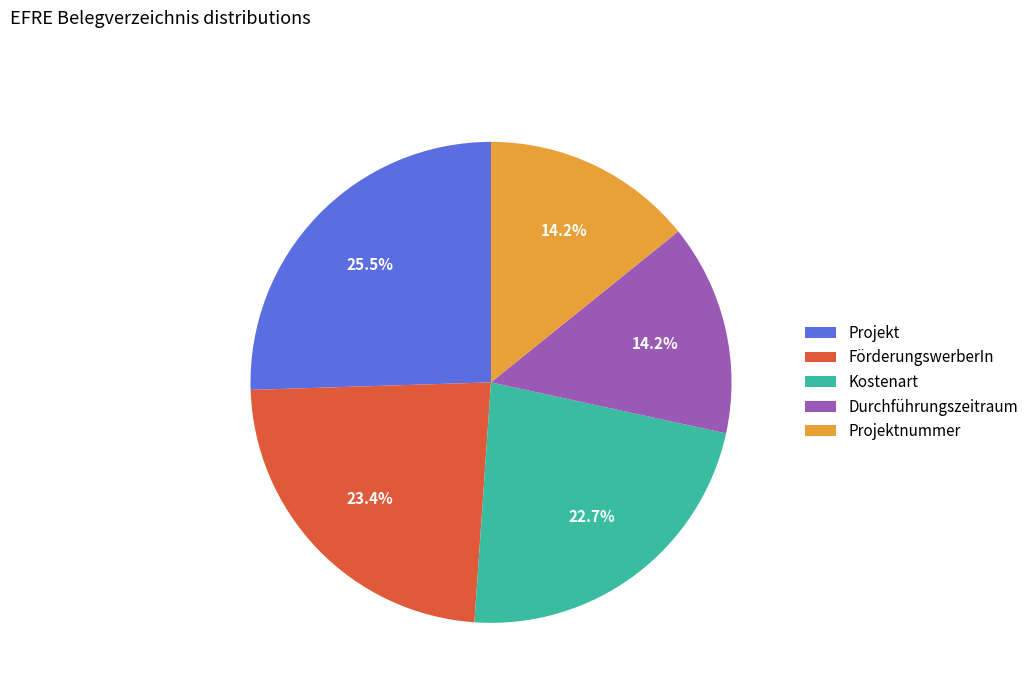

Which slice is the largest?

Projekt